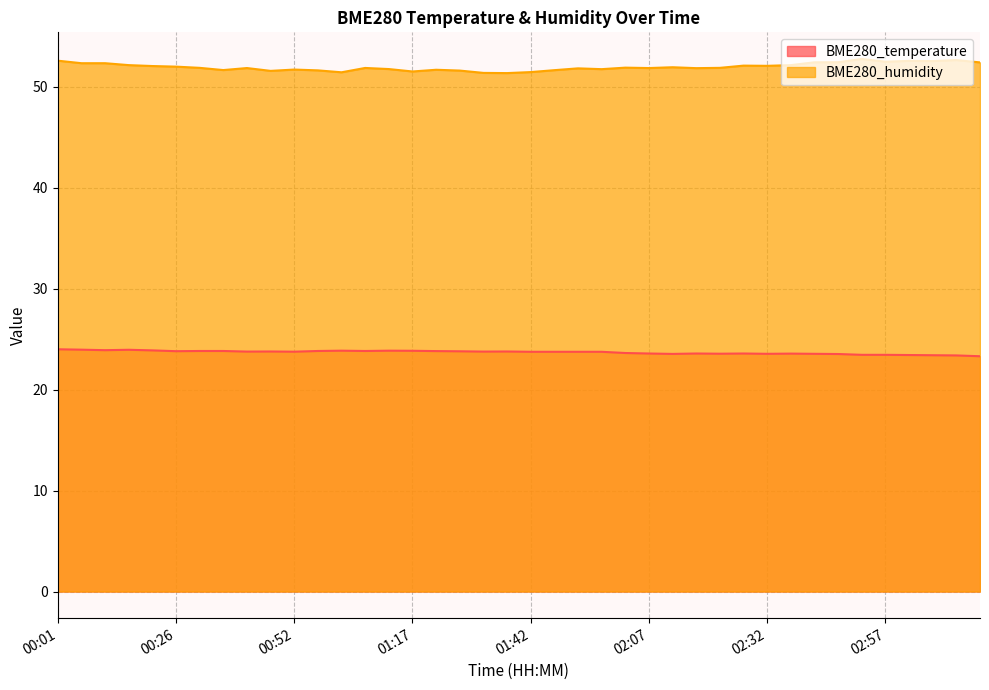

Which series changed the most between 02:42 and 02:57?

BME280_temperature